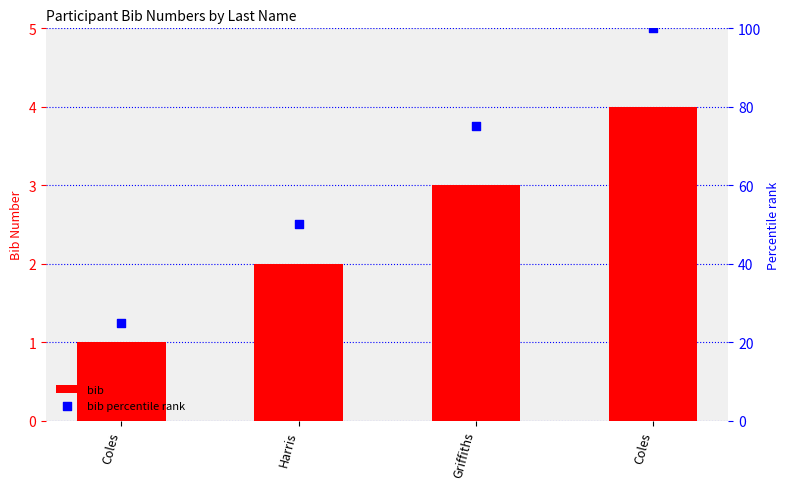

Which series contains the lowest Y value?

bib